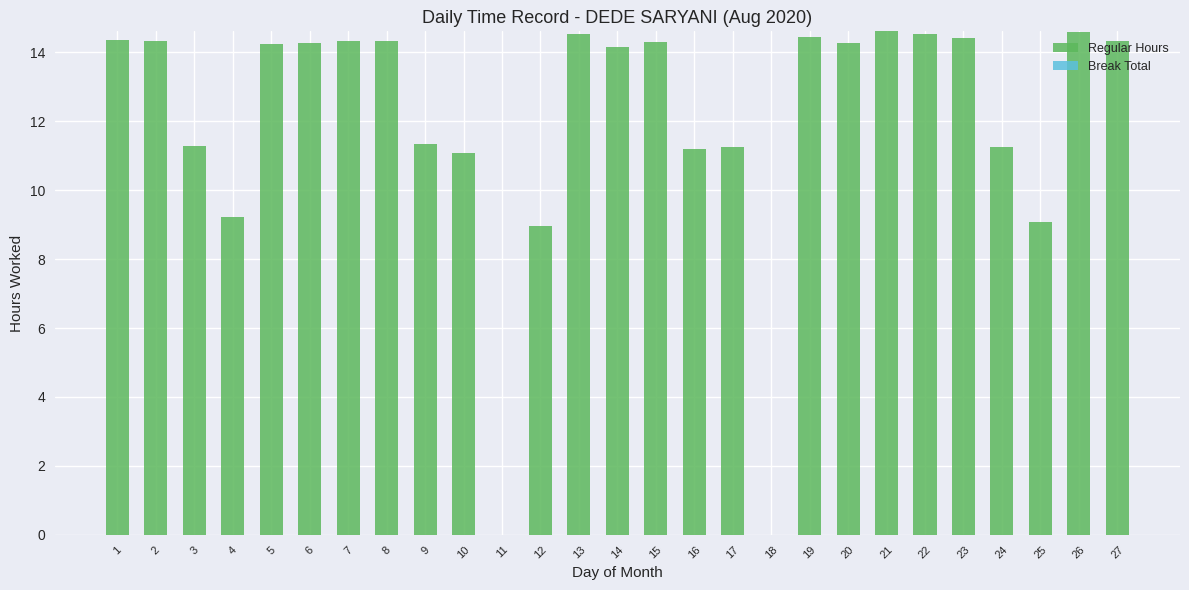

What is the ratio of the value at 16 to the value at 10?

1.0